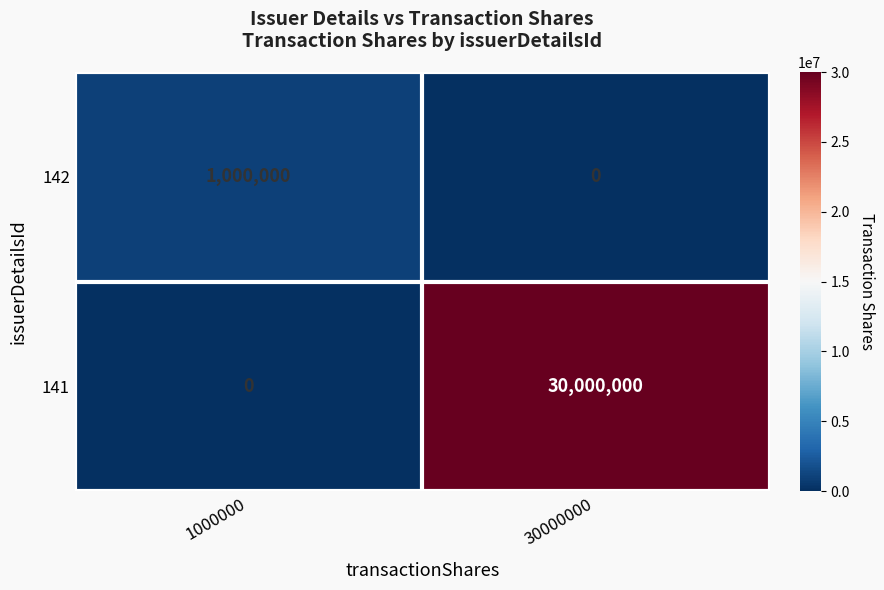

The value of 141 at 1000000 is 0. True or false?

True